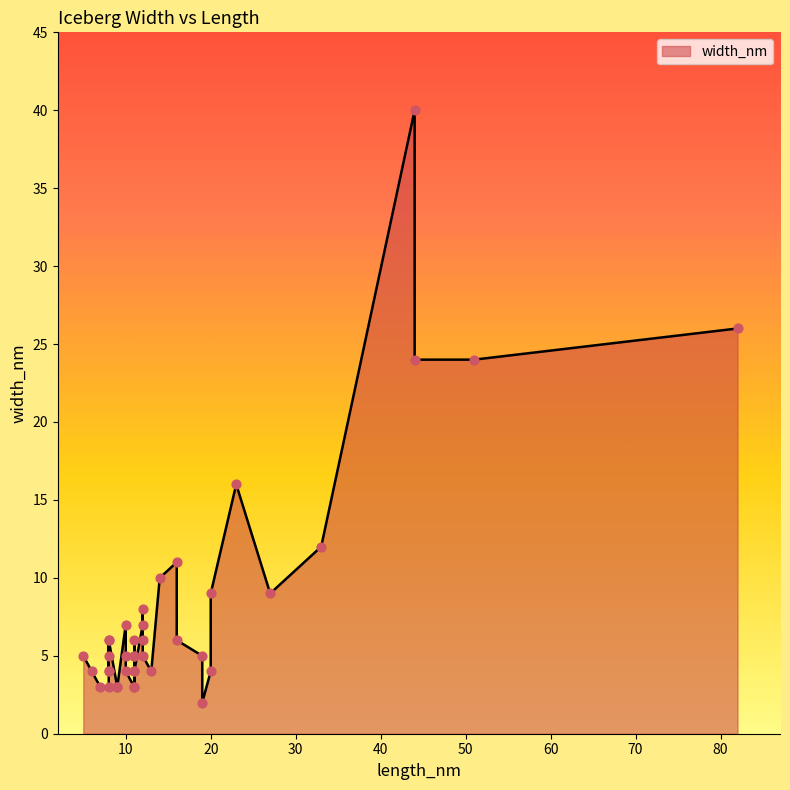

Which has a higher value, 6 or 5?

5